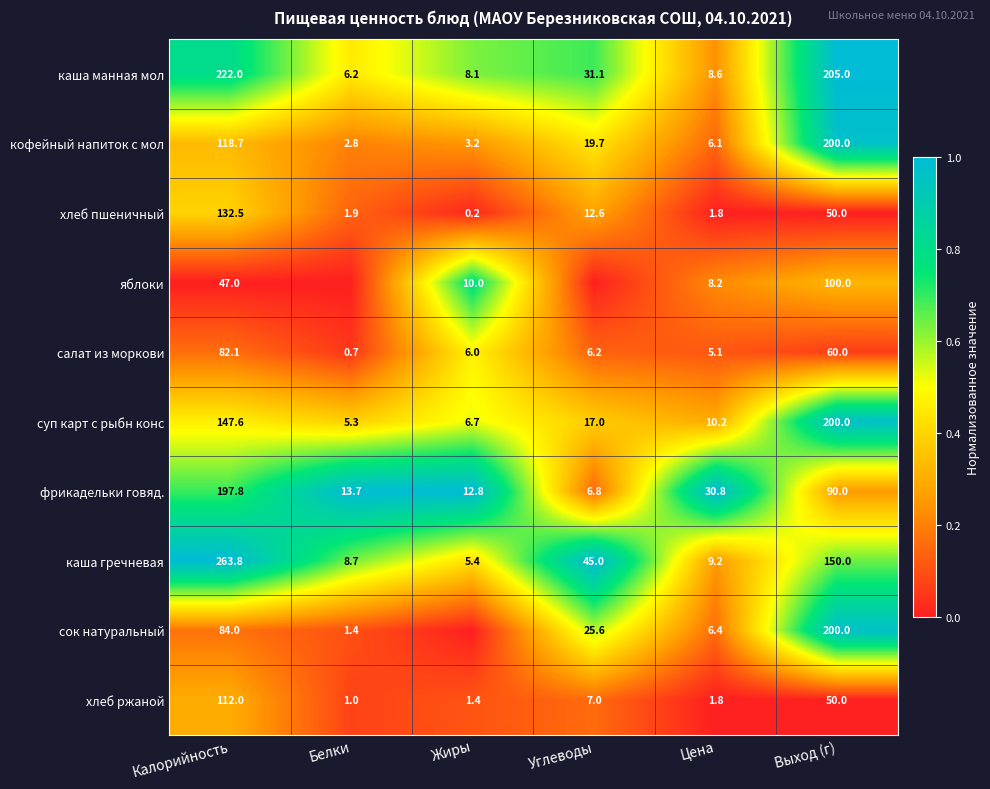

What is the average value of the хлеб ржаной series?

28.9